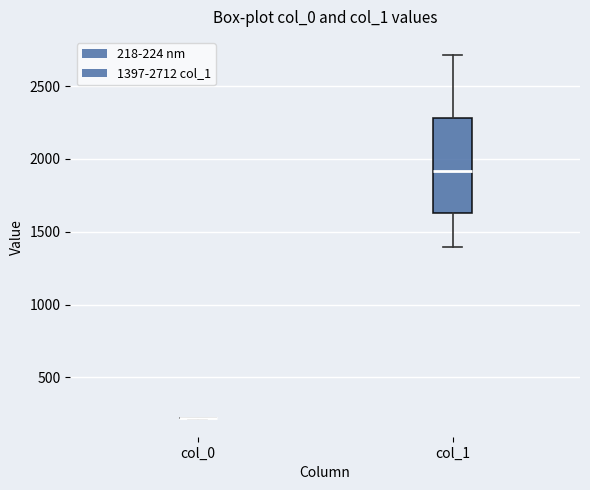

Reading left to right, transcribe this box plot: for each box, give where its median line is, the range the box spans, and where its two whiskers end, as read against the y-axis. The values are not printed on the chart, so give them approximately, as read against the axis.

col_0: box collapsed to a line at 200, whiskers 200 to 200
col_1: median 1900, box 1650 to 2300, whiskers 1400 to 2700